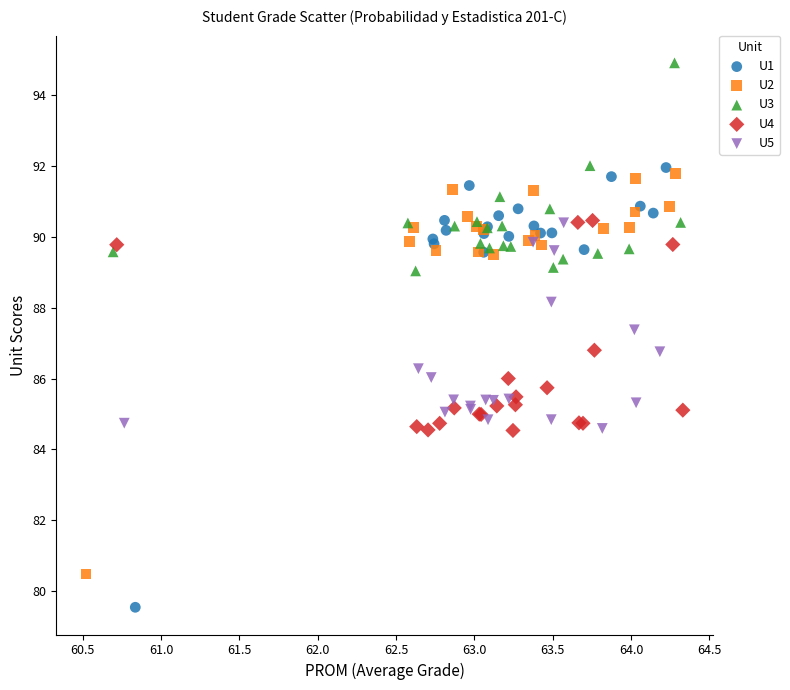

Which series contains the highest Y value?

U3